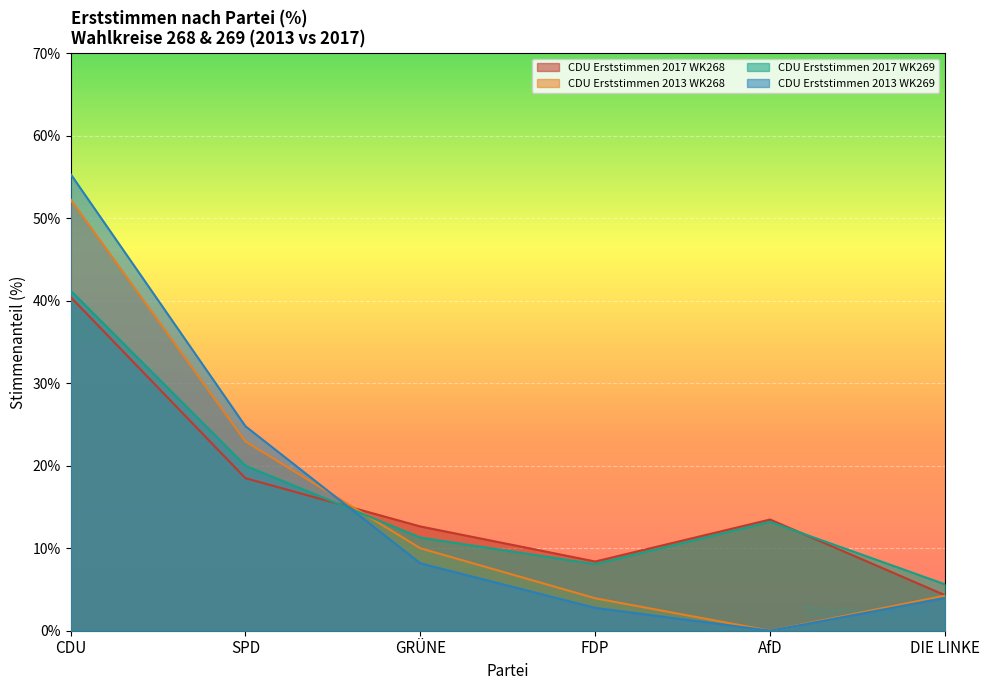

What is the sum of the CDU Erststimmen 2013 WK269 values at SPD and FDP?

27.6